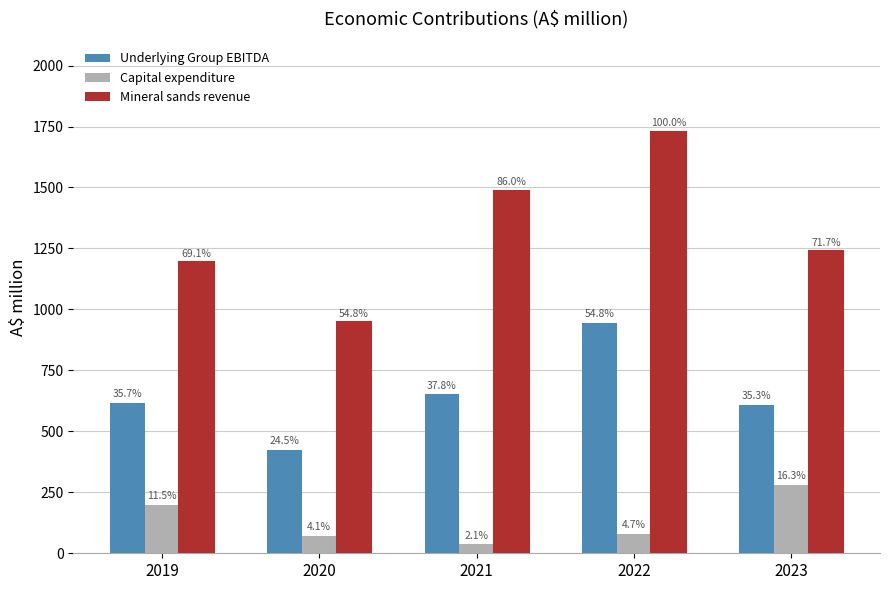

What is the difference between the maximum and minimum values in the Underlying Group EBITDA series?

523